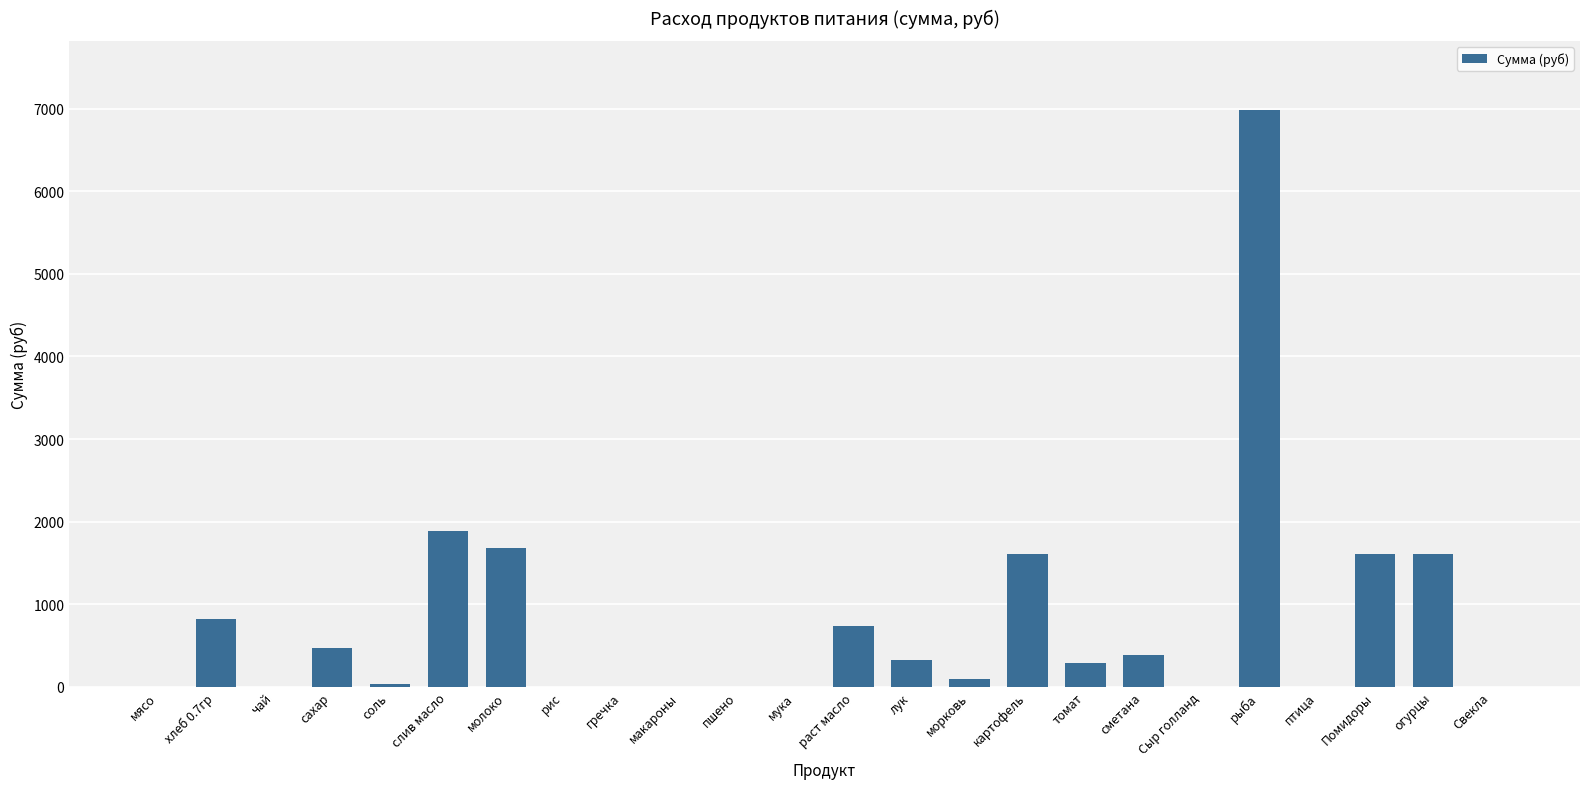

What is the change in value from лук to Сыр голланд?

-322.2